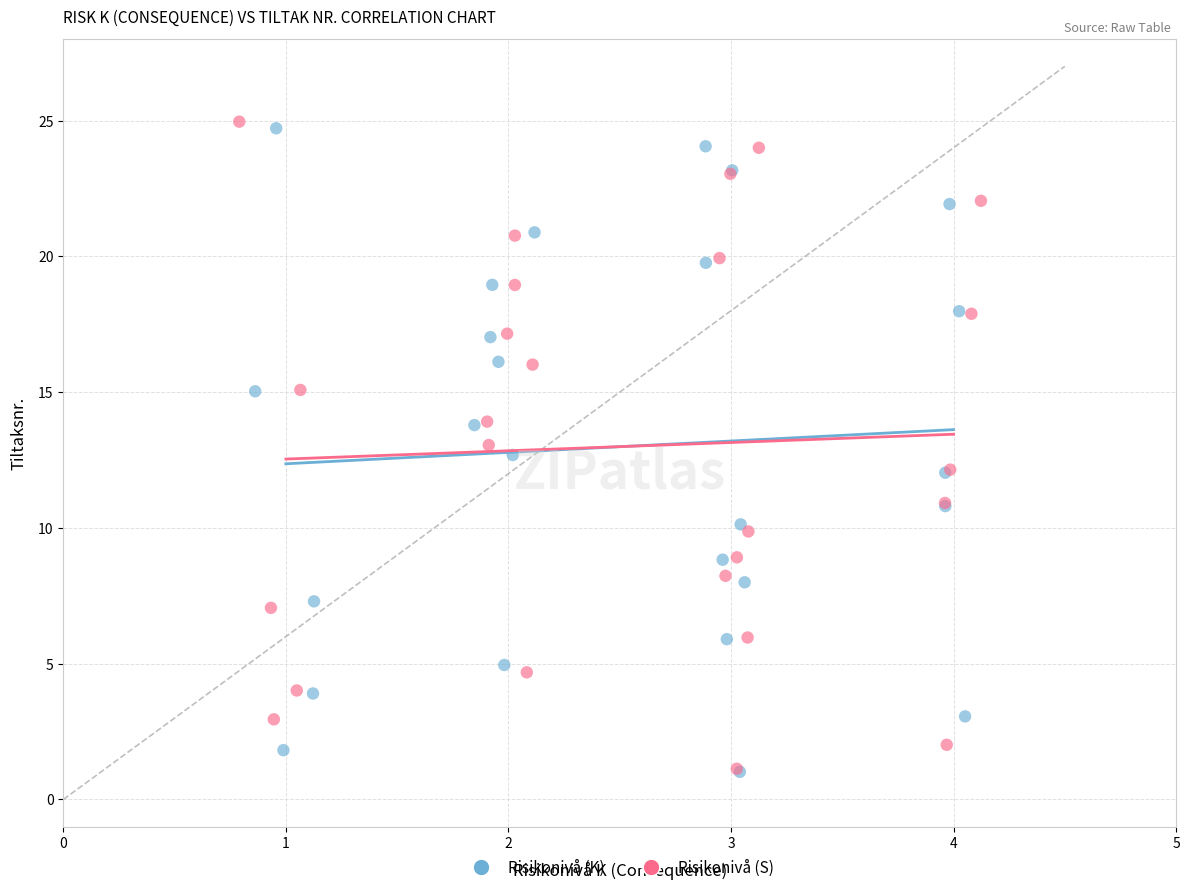

What are all the series names shown in the legend?

Risikonivå (K), Risikonivå (S)